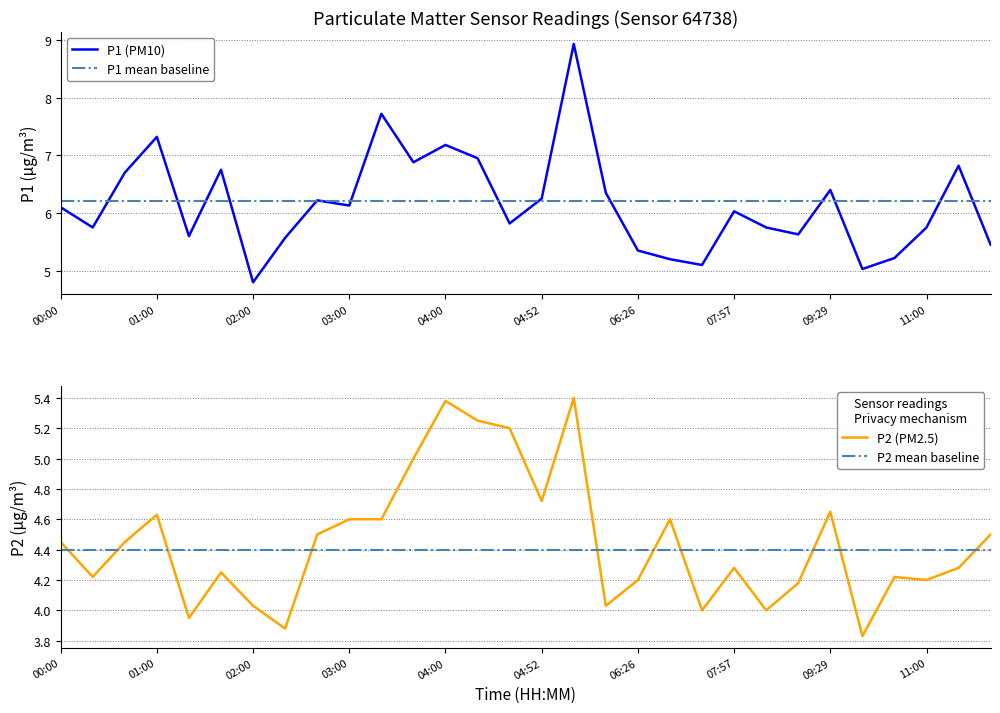

What are all the series names shown in the legend?

P1, P2